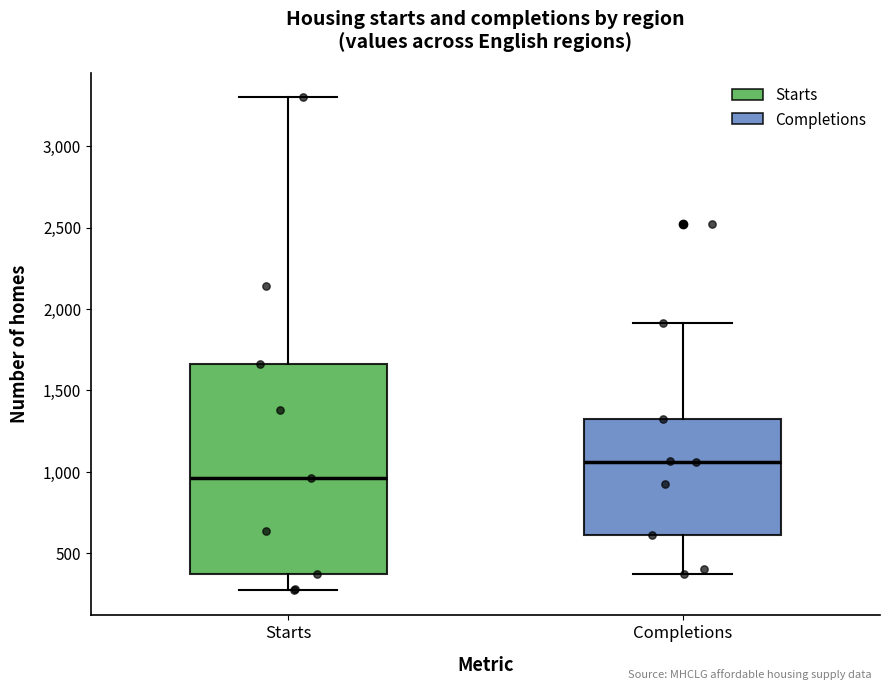

Which box is the tallest, from its lower edge to its upper edge?

Starts